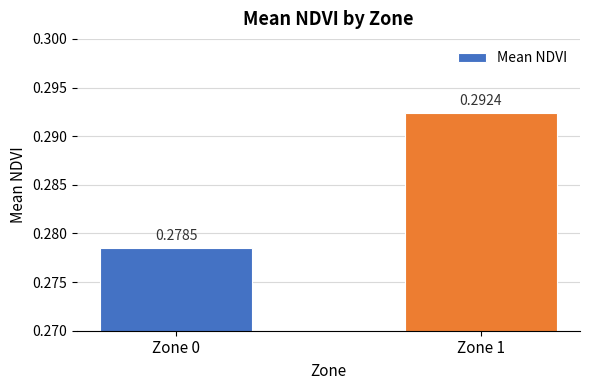

What is the sum of the values at Zone 1 and Zone 0?

0.6